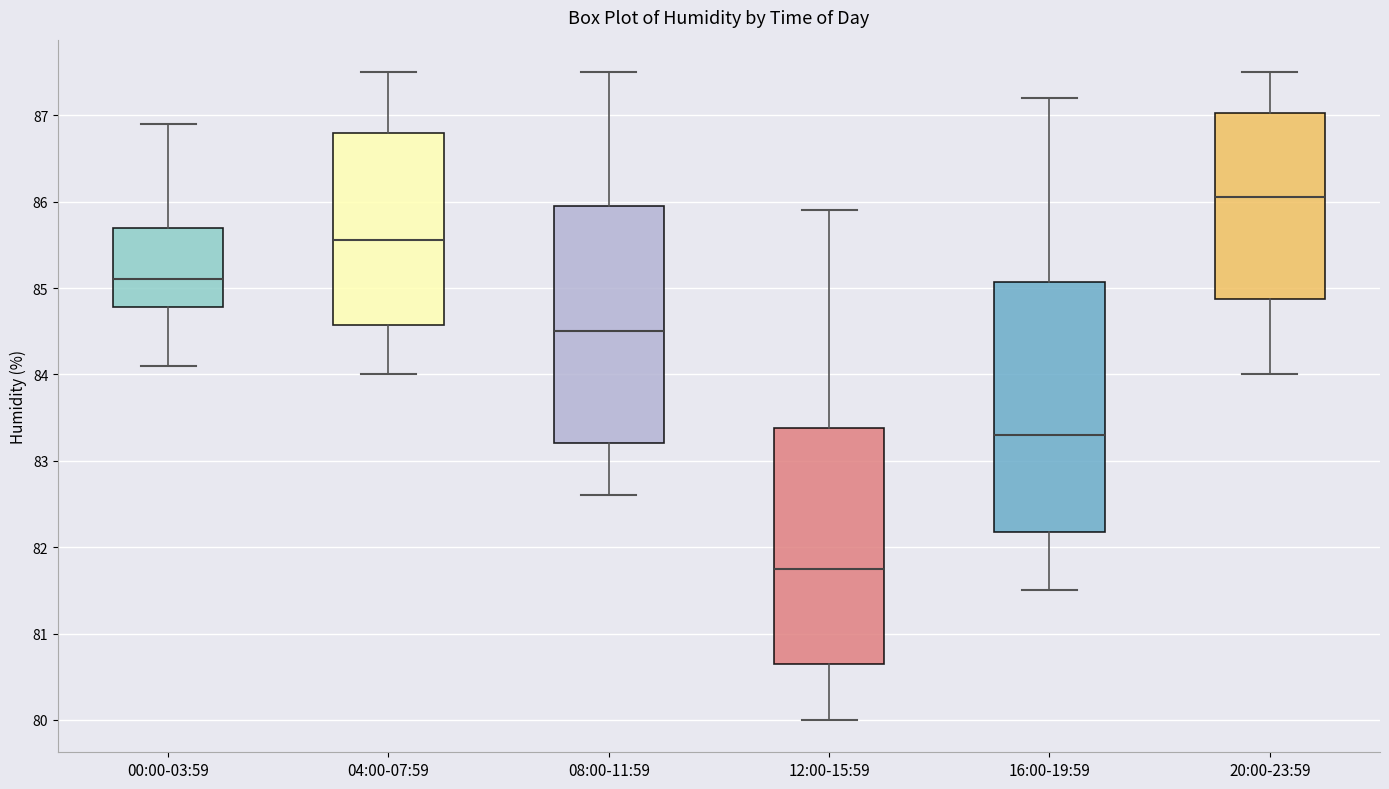

Reading left to right, transcribe this box plot: for each box, give where its median line is, the range the box spans, and where its two whiskers end, as read against the y-axis. The values are not printed on the chart, so give them approximately, as read against the axis.

00:00-03:59: median 85.1, box 84.8 to 85.7, whiskers 84.1 to 86.9
04:00-07:59: median 85.6, box 84.6 to 86.8, whiskers 84.0 to 87.5
08:00-11:59: median 84.5, box 83.2 to 86.0, whiskers 82.6 to 87.5
12:00-15:59: median 81.8, box 80.7 to 83.4, whiskers 80.0 to 85.9
16:00-19:59: median 83.3, box 82.2 to 85.1, whiskers 81.5 to 87.2
20:00-23:59: median 86.1, box 84.9 to 87.0, whiskers 84.0 to 87.5